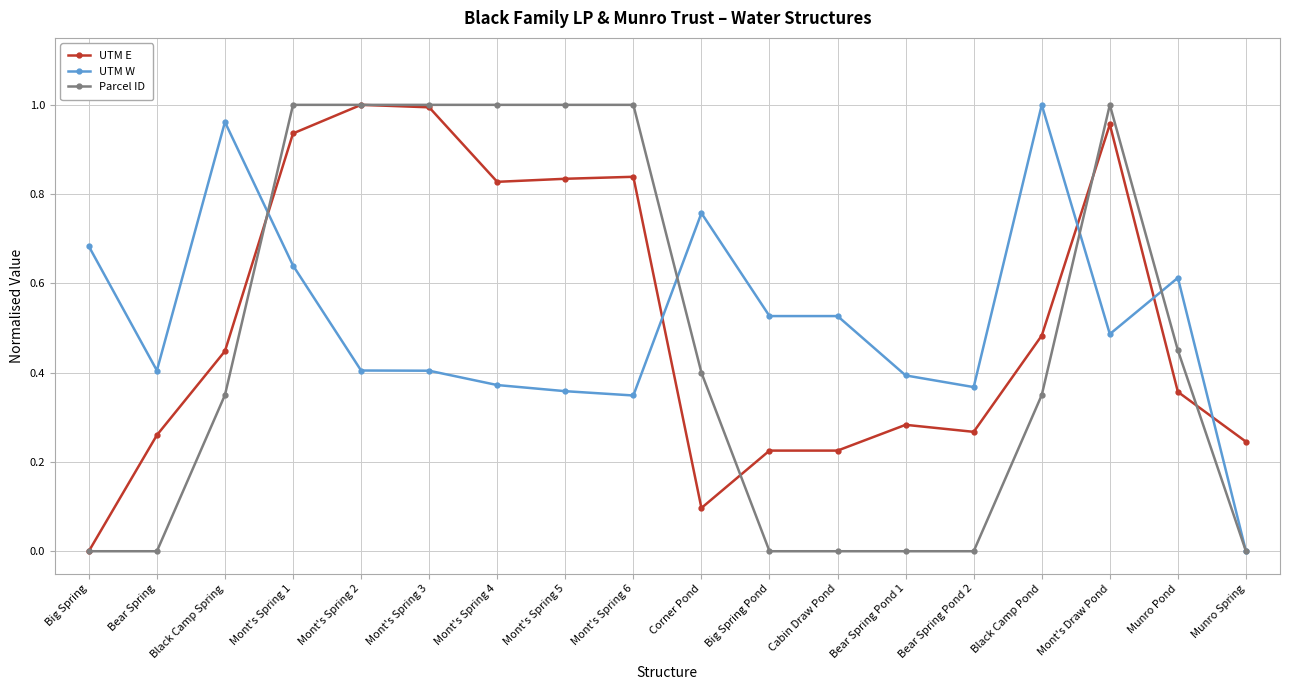

Which series changed the most between Big Spring Pond and Bear Spring Pond 2?

UTM W